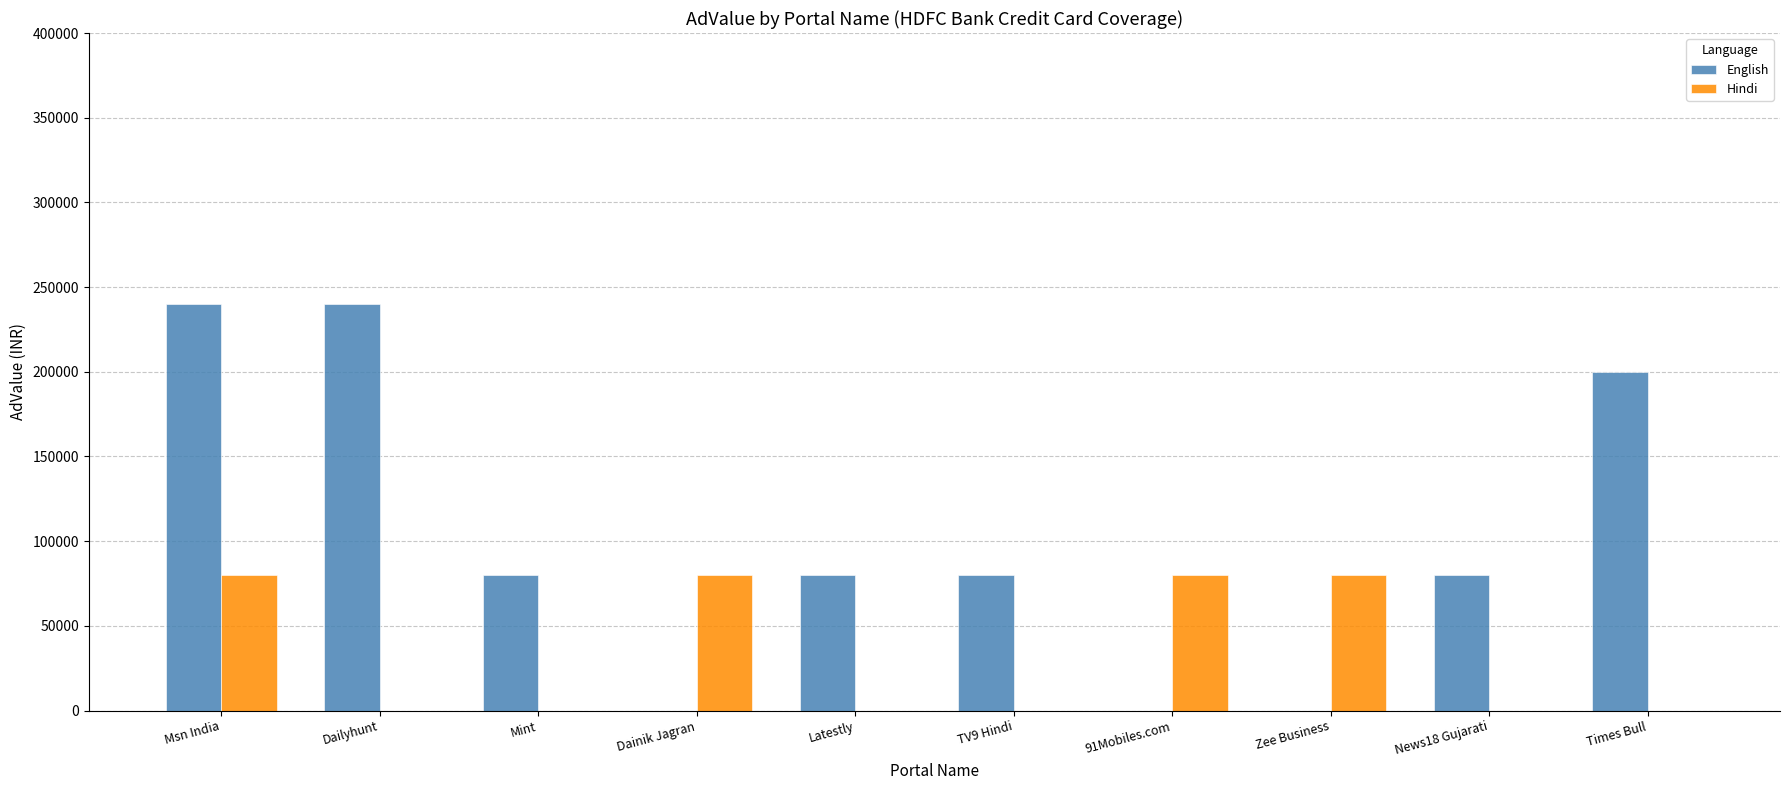

What value does the Hindi series have at Dainik Jagran?

80000